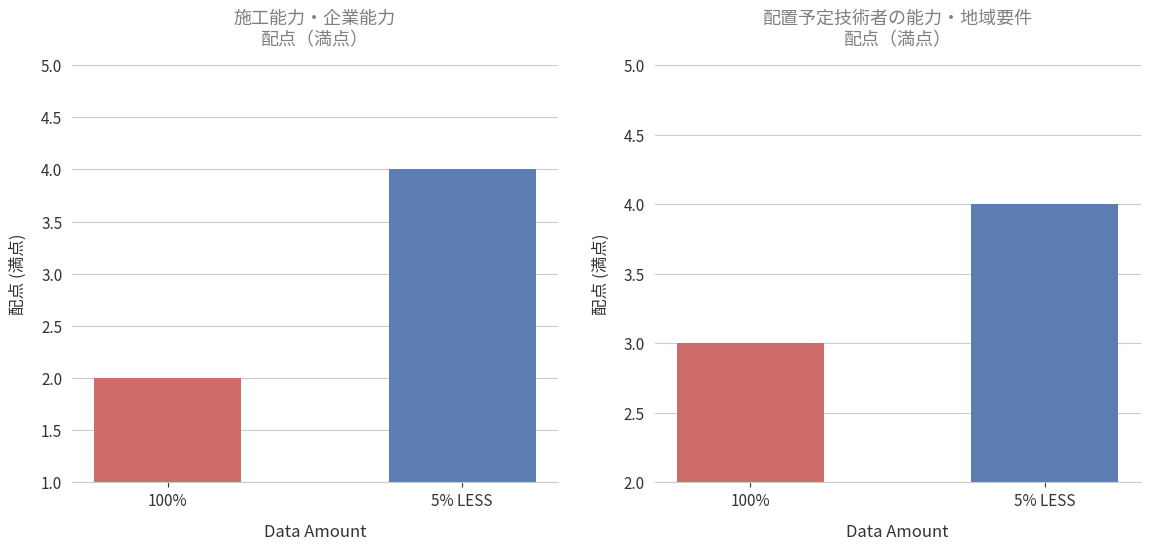

What is the difference between the 満点（100%） values at 100% and 5% LESS?

2